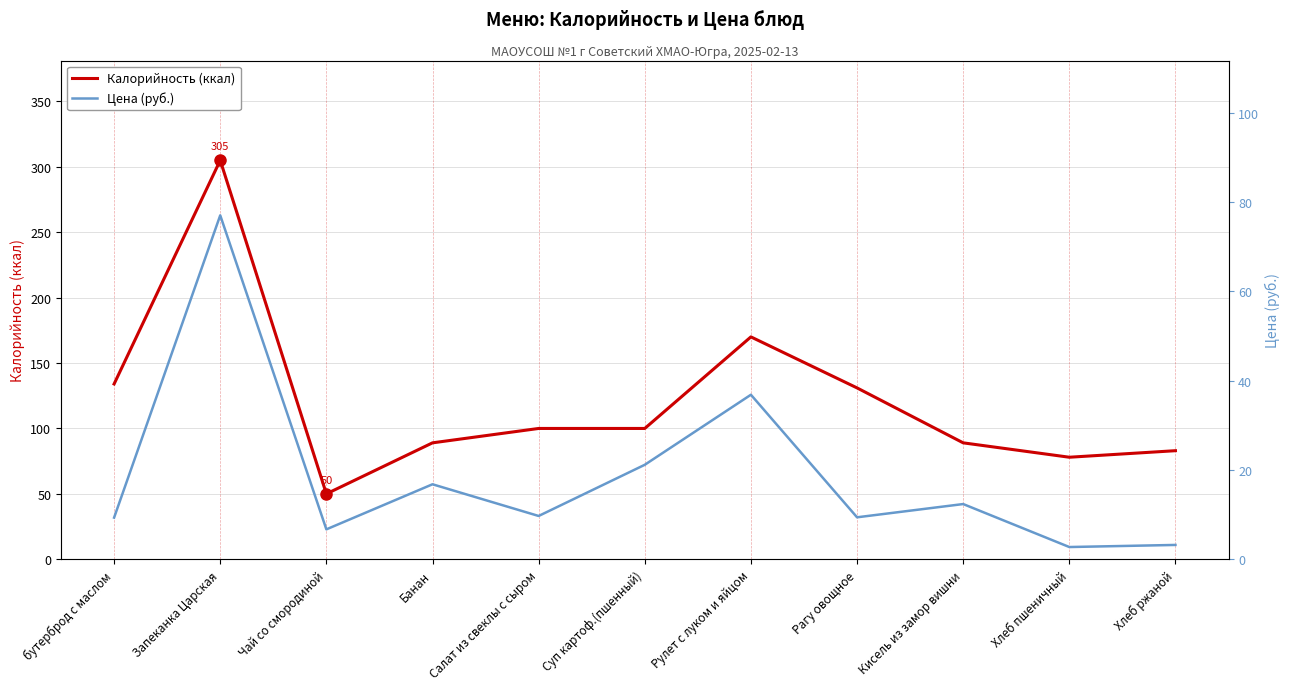

At how many categories does at least one series exceed 63?

10